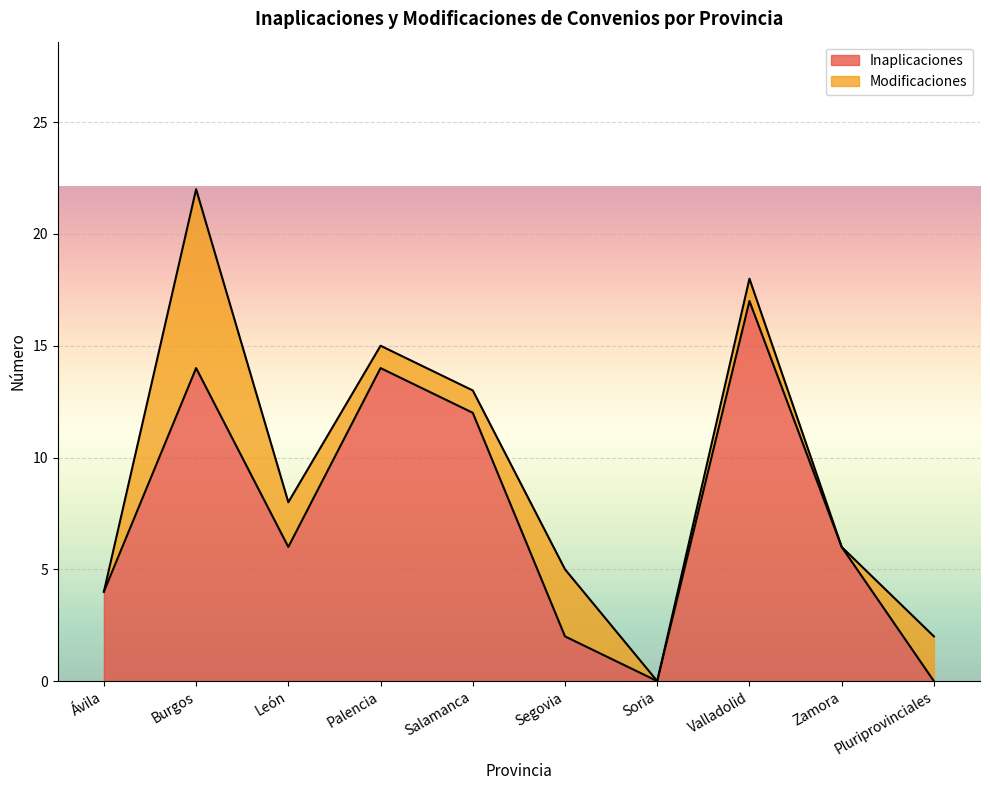

Reading right to left, extract all data points from this chart.

0	6	17	0	2	12	14	6	14	4